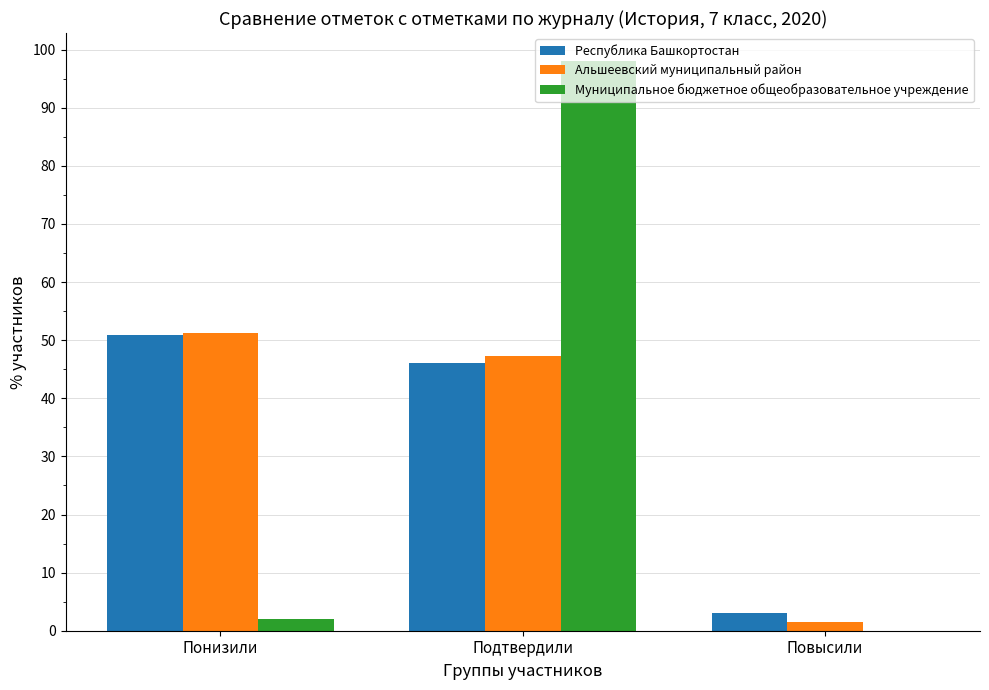

How many data points in Альшеевский муниципальный район are above 47?

2